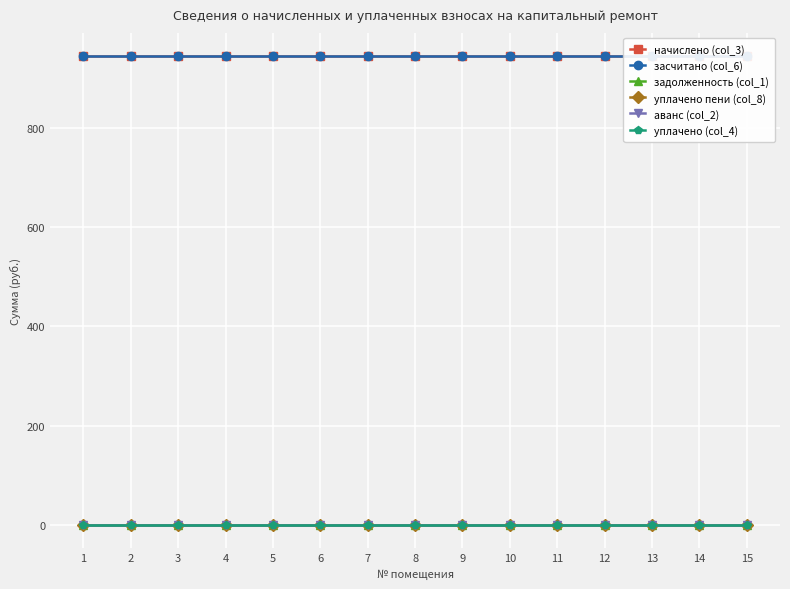

True or false: начислено (col_3) and уплачено (col_4) cross at least once.

False